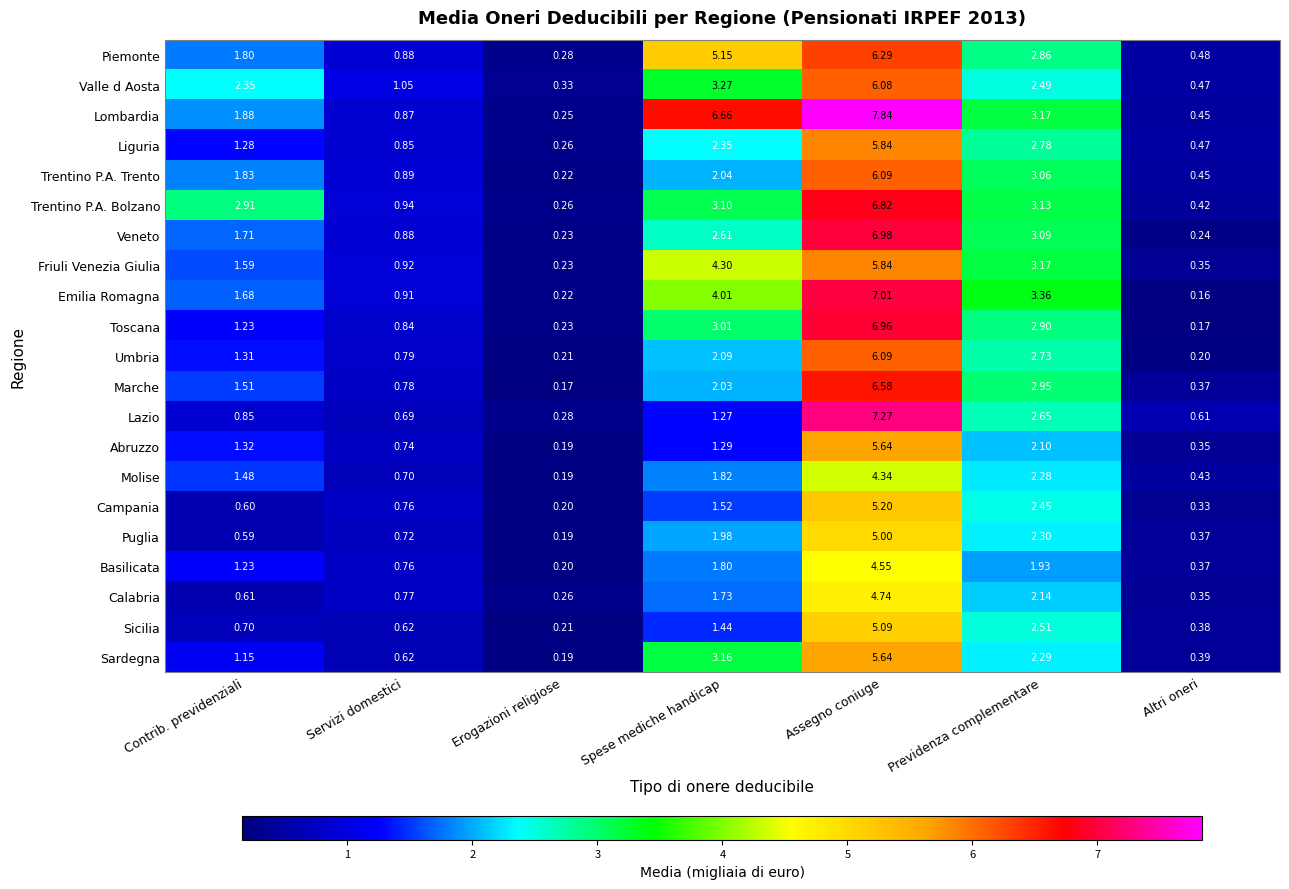

Which series changed the most between Erogazioni religiose and Previdenza complementare?

Emilia Romagna